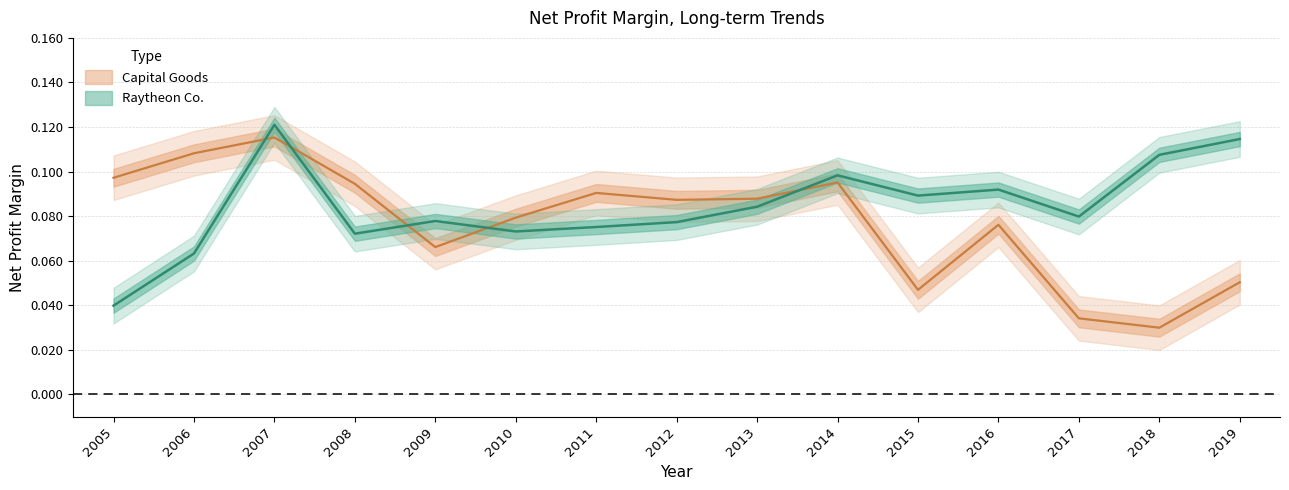

Reading left to right, transcribe all the data shown in this chart.

Raytheon Co.: 2005=0.0	2006=0.1	2007=0.1	2008=0.1	2009=0.1	2010=0.1	2011=0.1	2012=0.1	2013=0.1	2014=0.1	2015=0.1	2016=0.1	2017=0.1	2018=0.1	2019=0.1
Capital Goods: 2005=0.1	2006=0.1	2007=0.1	2008=0.1	2009=0.1	2010=0.1	2011=0.1	2012=0.1	2013=0.1	2014=0.1	2015=0.0	2016=0.1	2017=0.0	2018=0.0	2019=0.1